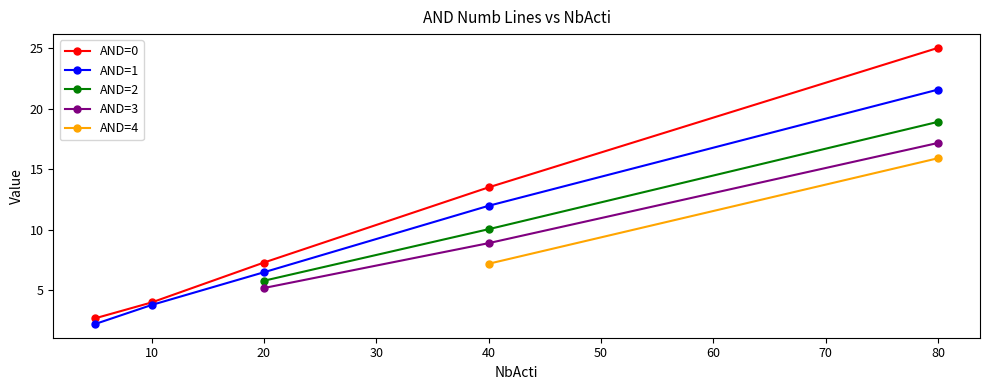

Read the AND=1 value at 20.

6.5